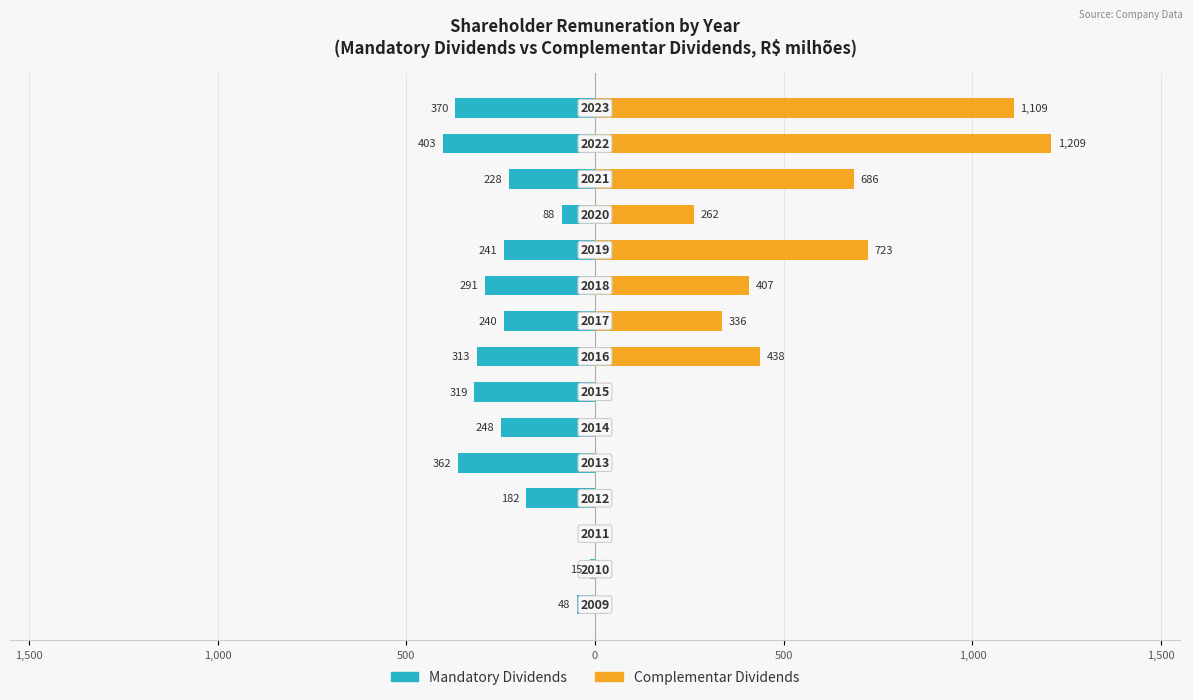

At how many categories does at least one series exceed 928?

2